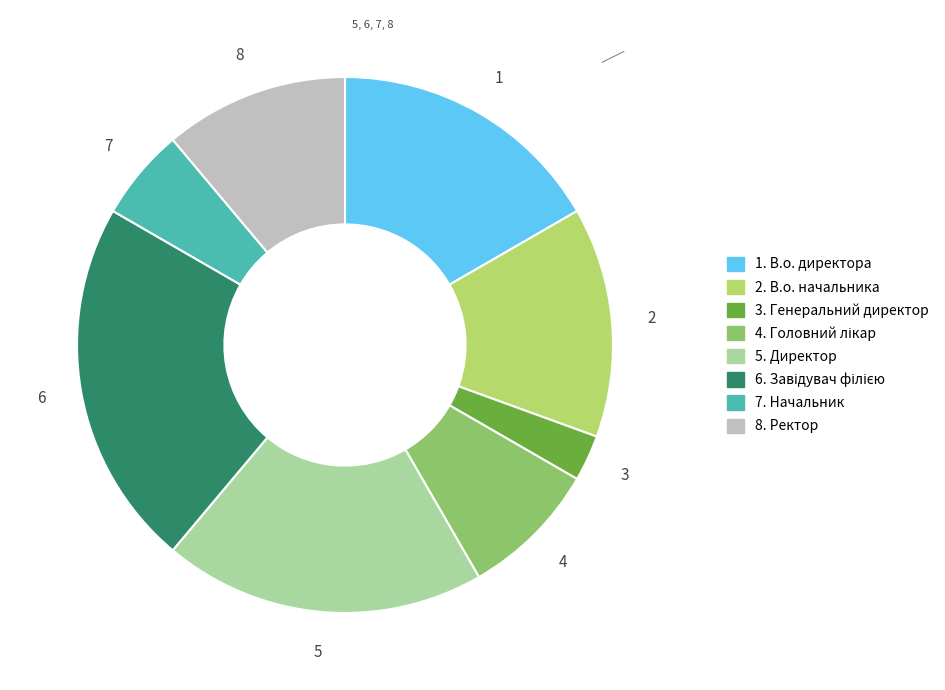

Is there a majority slice in this chart?

No